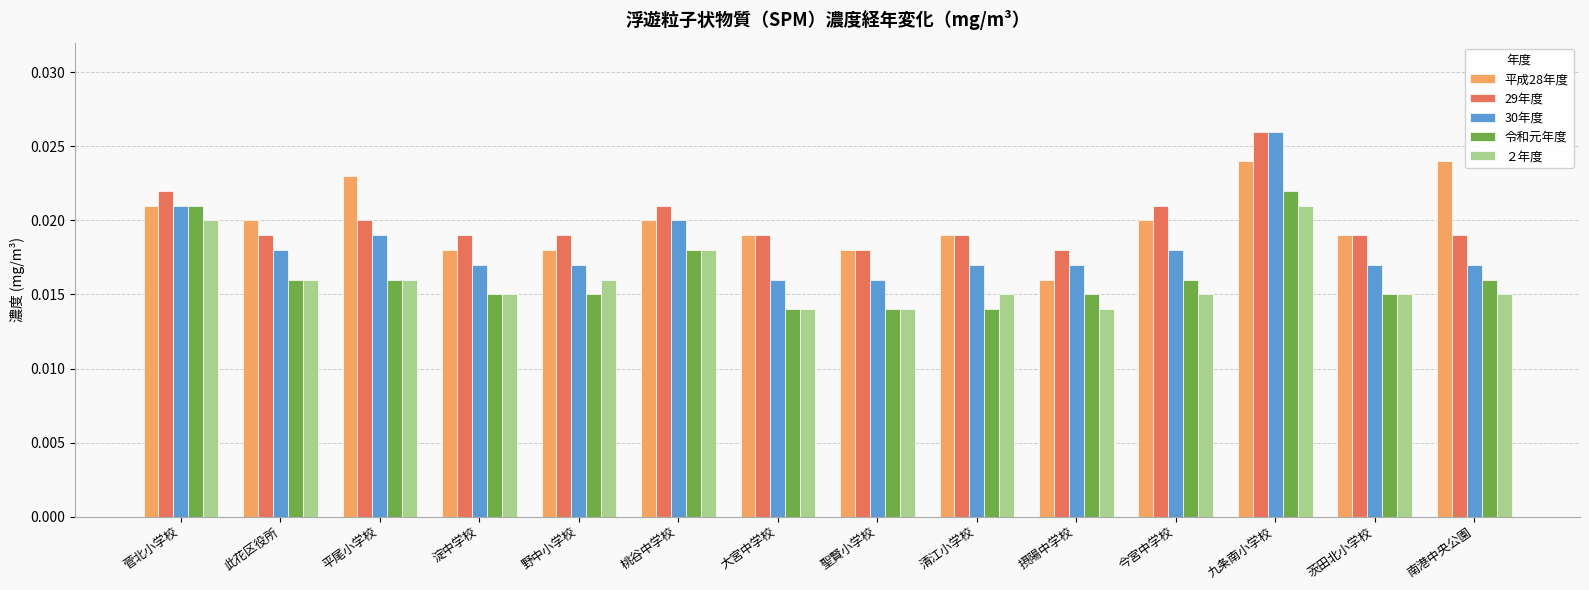

What is the sum of all 30年度 values?

0.3